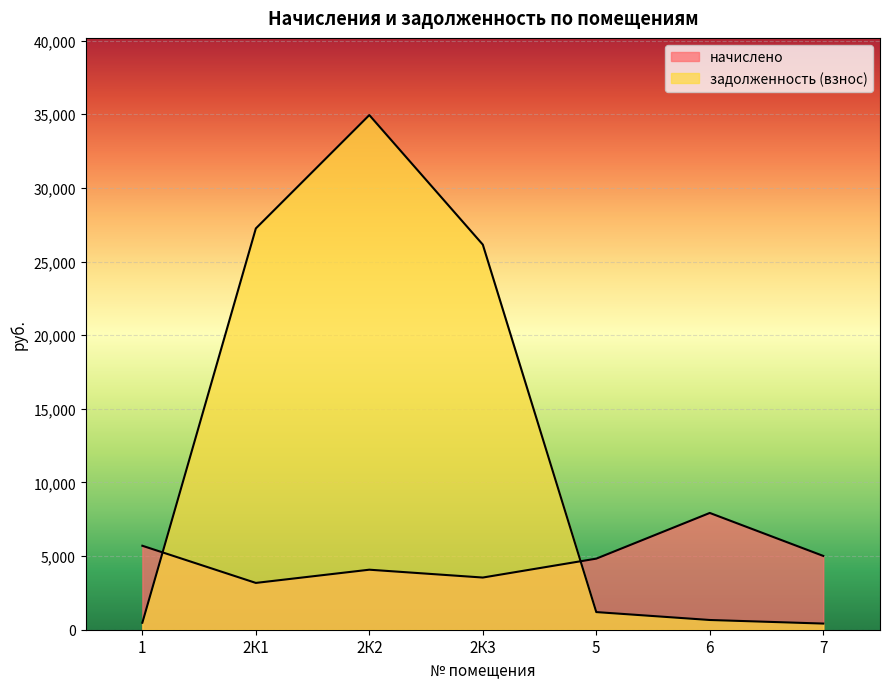

Which category has the highest value in the начислено series?

6